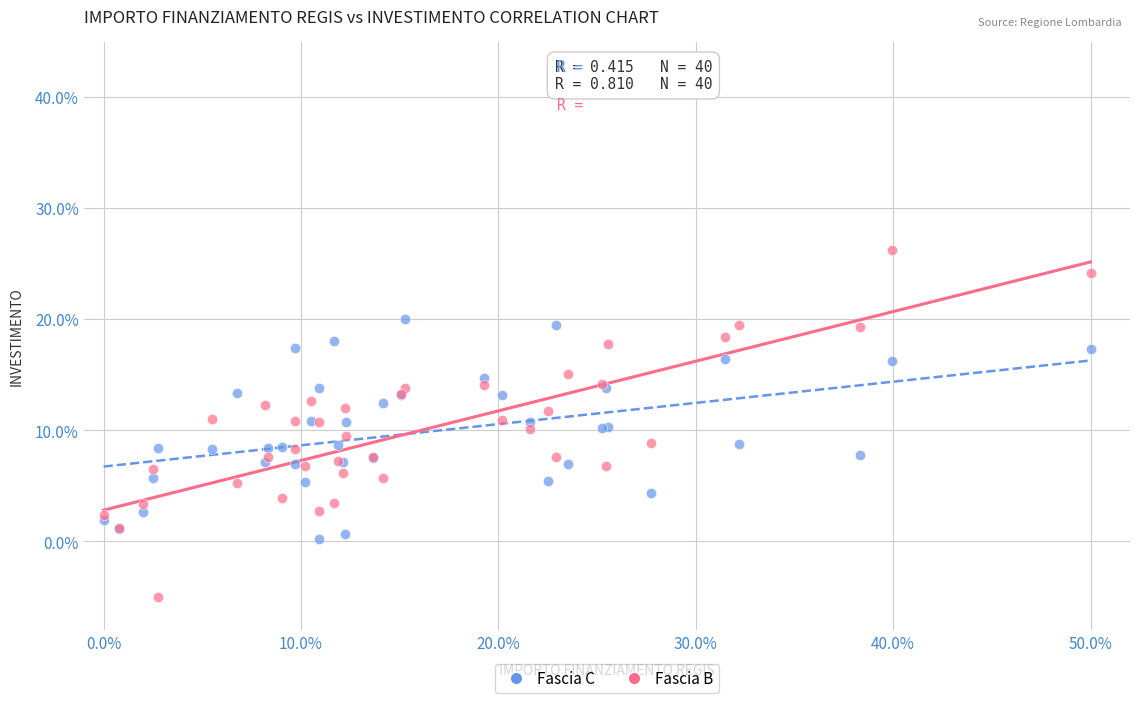

Which series contains the lowest Y value?

Fascia B